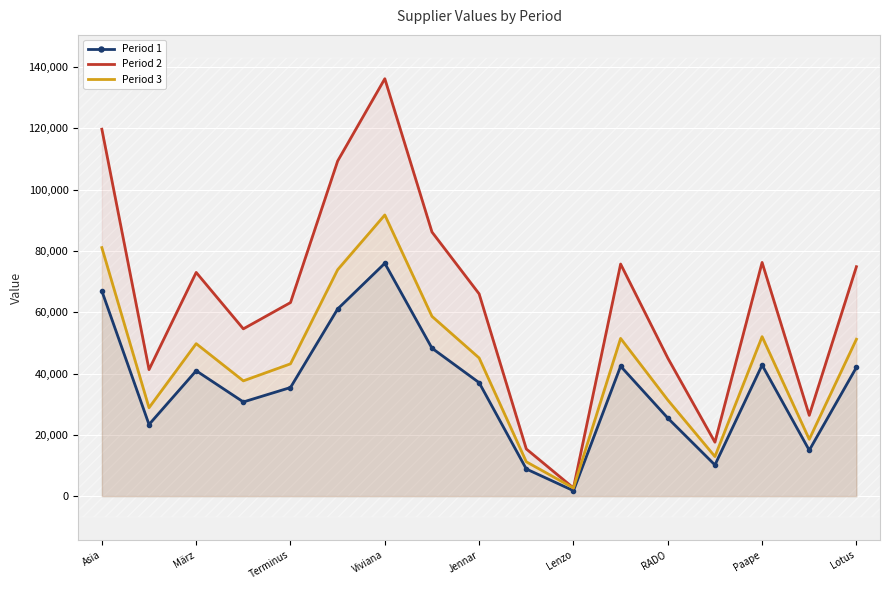

How many interior local valleys does the Period 2 series have?

5